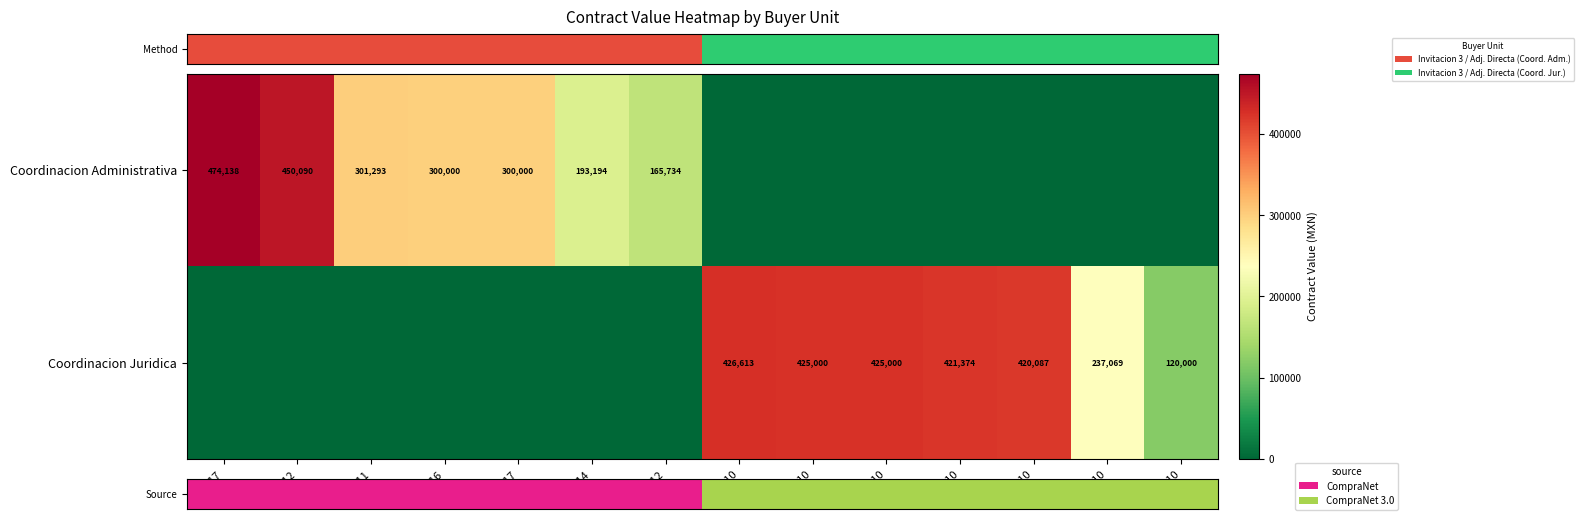

The Coordinacion Juridica series shows 426613 at 004-10. True or false?

True